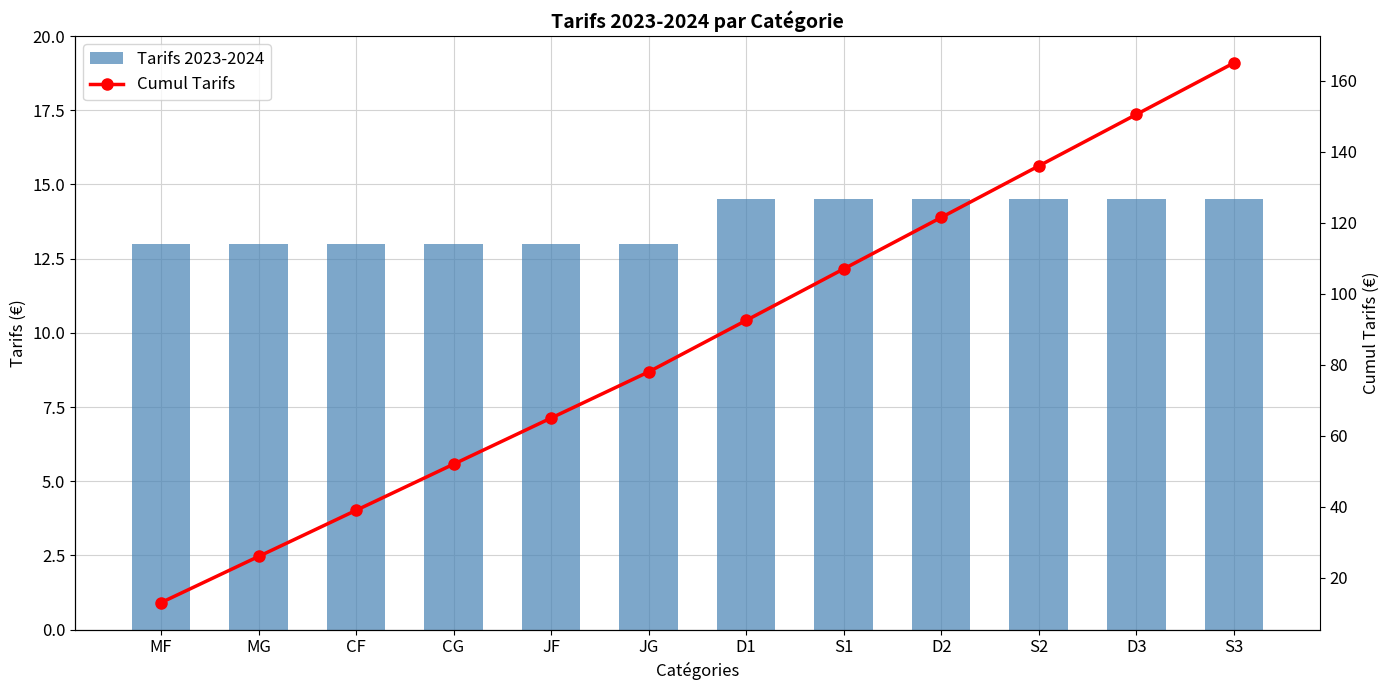

What is the sum of all Cumul Tarifs values?

1045.5